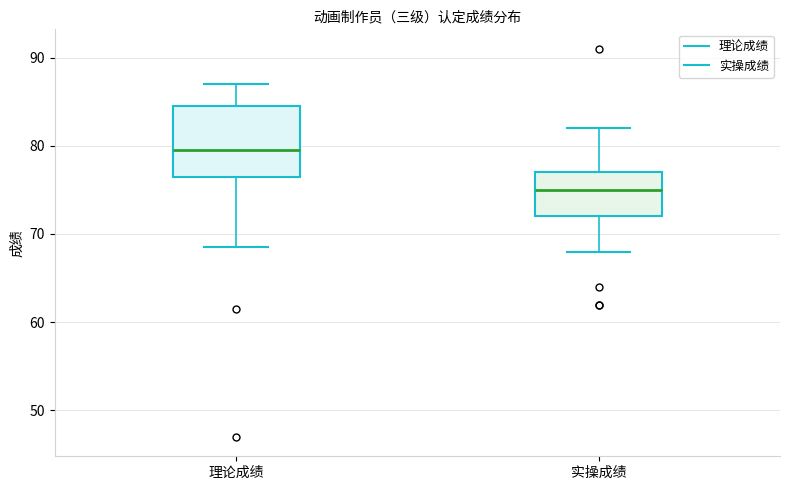

Reading left to right, read every box against the y-axis: the position of its median line, the range the box covers, and the ends of its whiskers. The values are not printed on the chart, so give them approximately, as read against the axis.

理论成绩: median 80, box 77 to 85, whiskers 69 to 87
实操成绩: median 75, box 72 to 77, whiskers 68 to 82